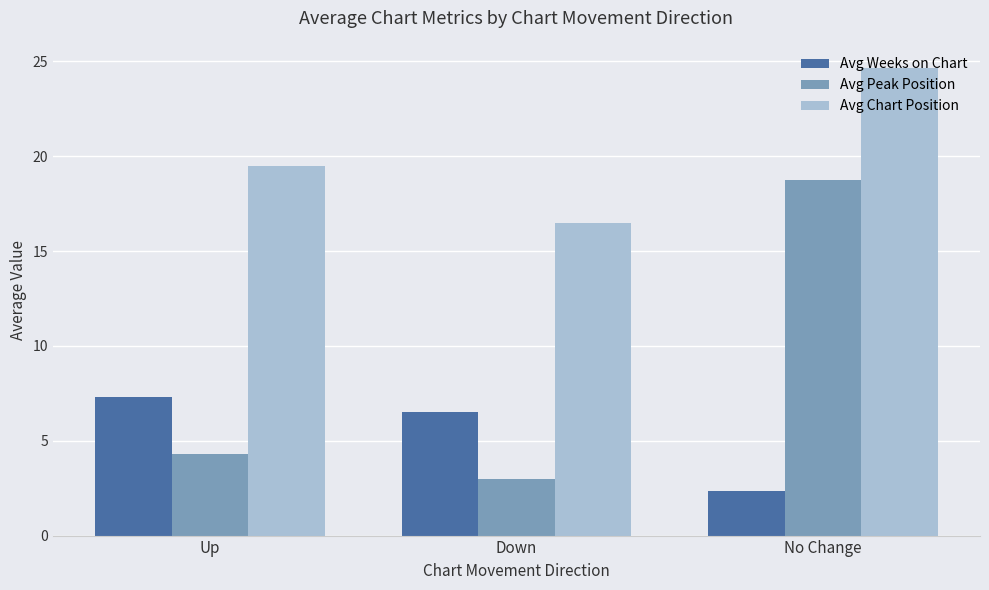

Reading right to left, list all the values displayed in this chart.

Avg Weeks on Chart: No Change=2.3	Down=6.5	Up=7.3
Avg Peak Position: No Change=18.8	Down=3.0	Up=4.3
Avg Chart Position: No Change=24.6	Down=16.5	Up=19.5